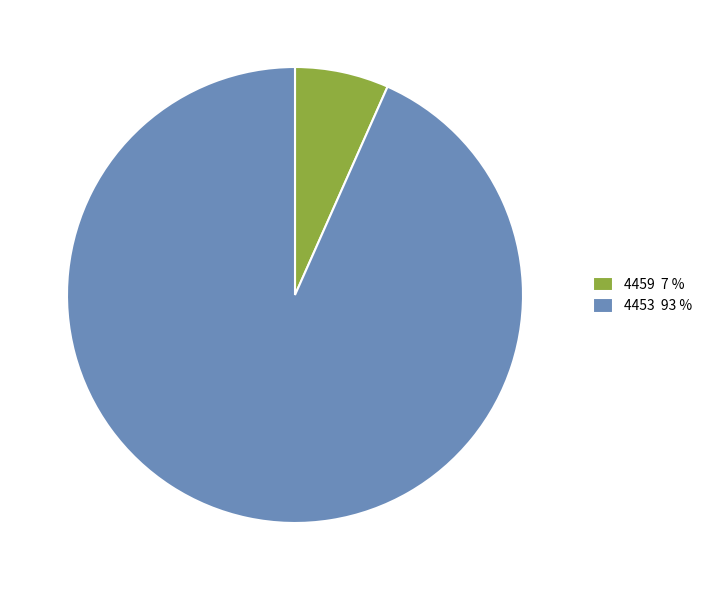

Count the number of slices in the pie.

2